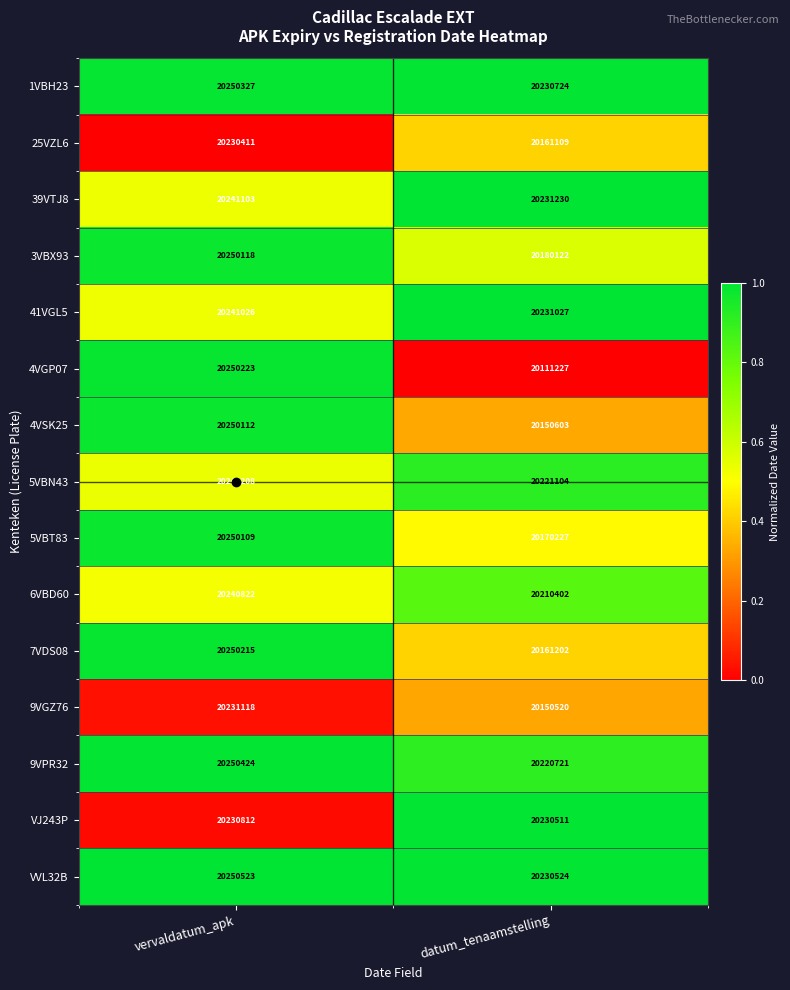

List the series in order of their peak value, highest first.

VVL32B, 9VPR32, 1VBH23, 4VGP07, 7VDS08, 3VBX93, 4VSK25, 5VBT83, 5VBN43, 39VTJ8, 41VGL5, 6VBD60, 9VGZ76, VJ243P, 25VZL6